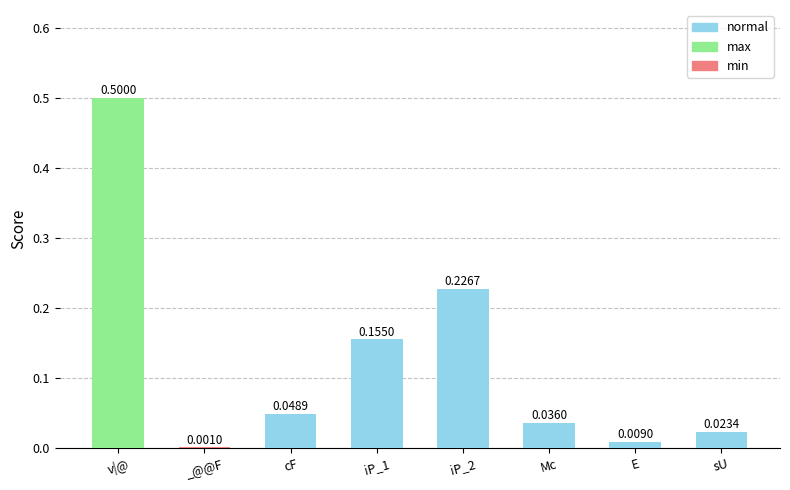

What is the sum of all values?

1.0